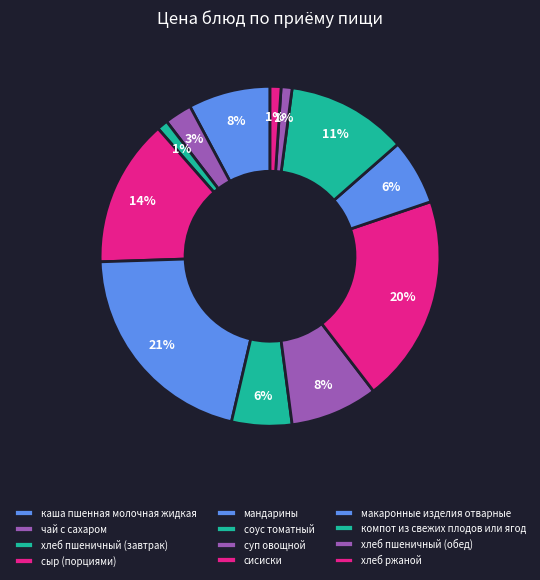

Count the number of slices in the pie.

12